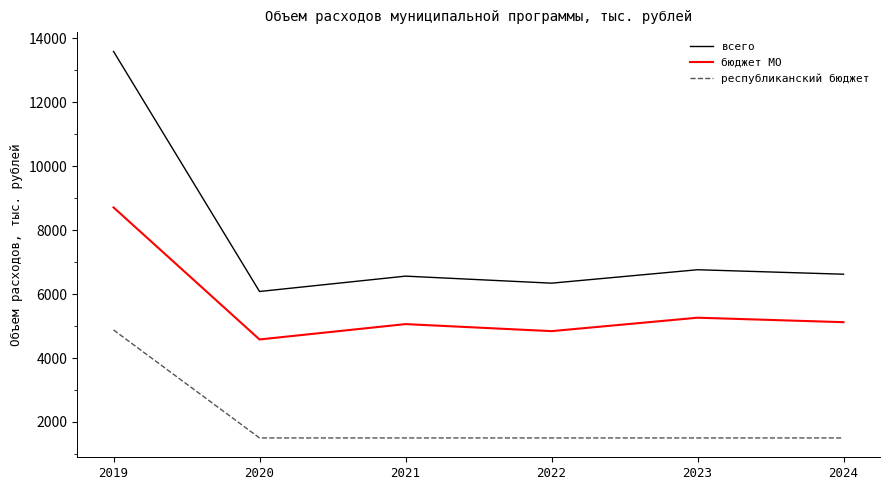

What is the highest value of the бюджет МО series?

8708.9